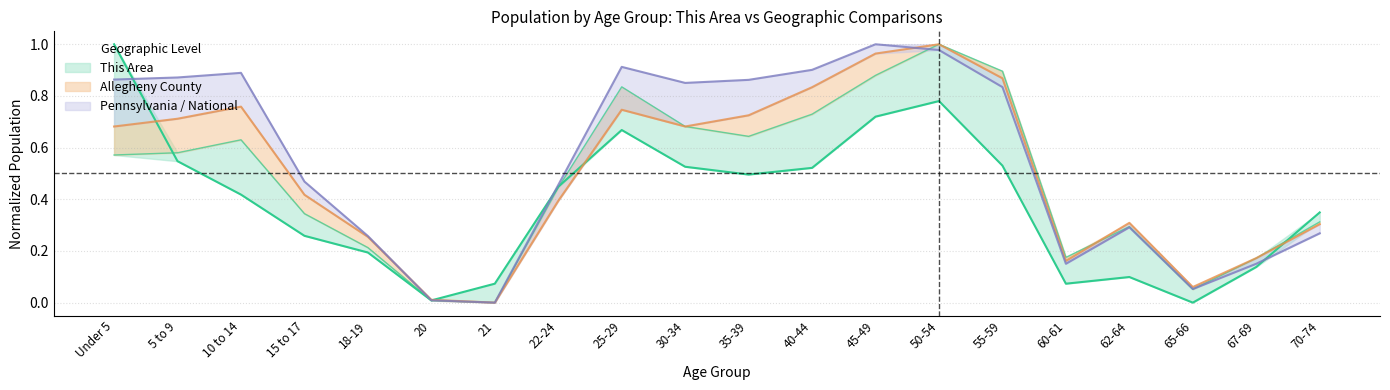

Where is the first local minimum for Pennsylvania?

21